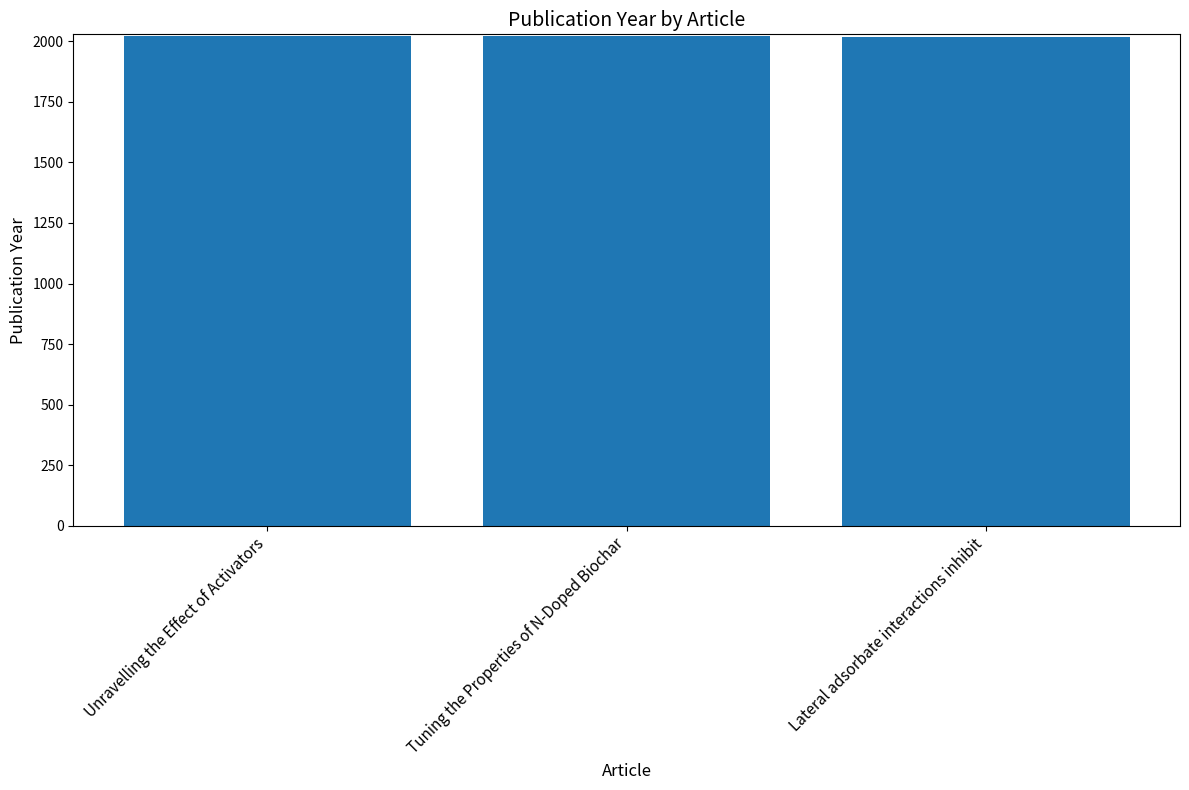

True or false: the data shows 2956 at Unravelling the Effect of Activators.

False